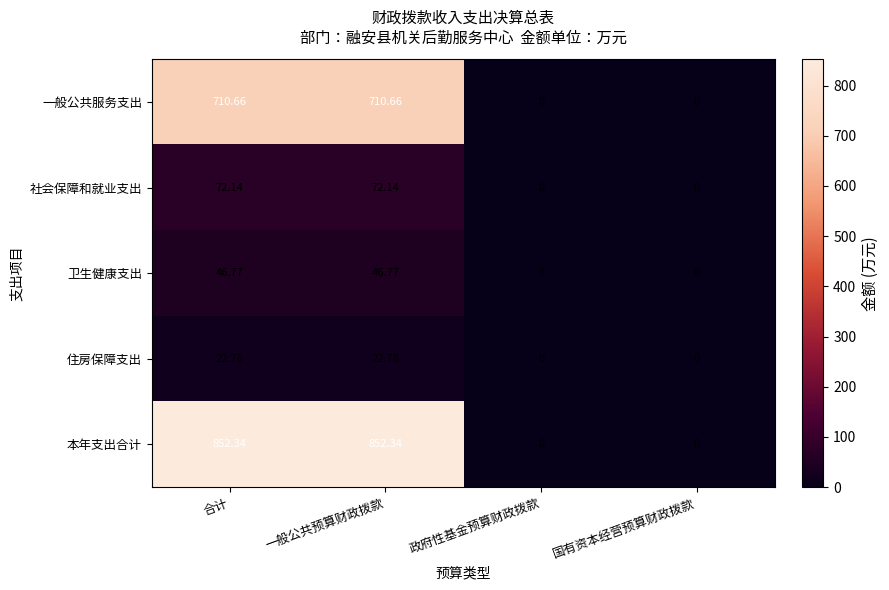

List the series in order of their peak value, highest first.

本年支出合计, 一般公共服务支出, 社会保障和就业支出, 卫生健康支出, 住房保障支出